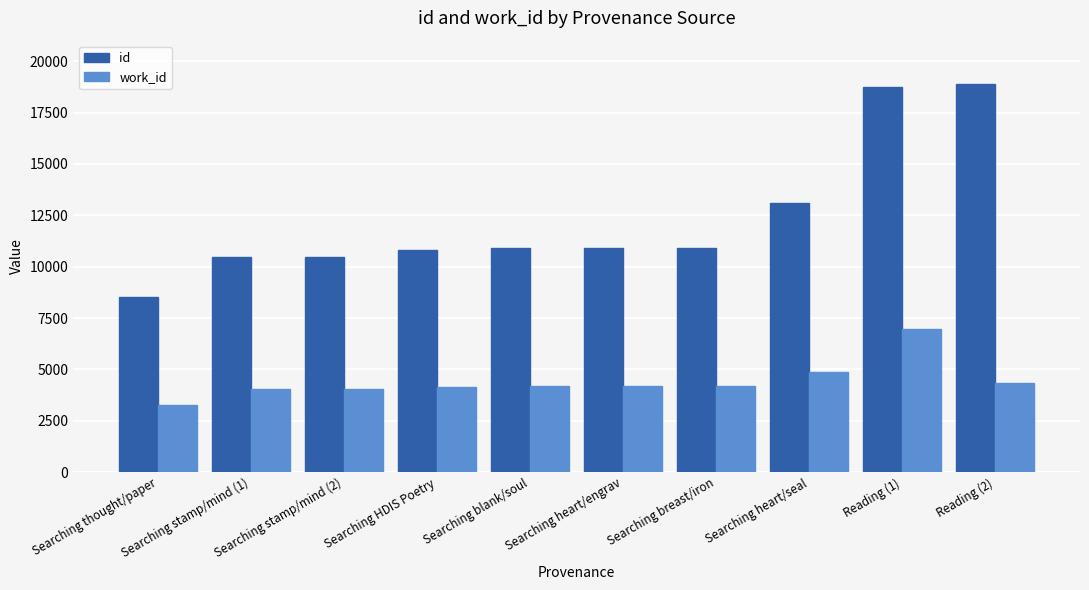

True or false: work_id has a value of 4038 at Searching stamp/mind (1).

True